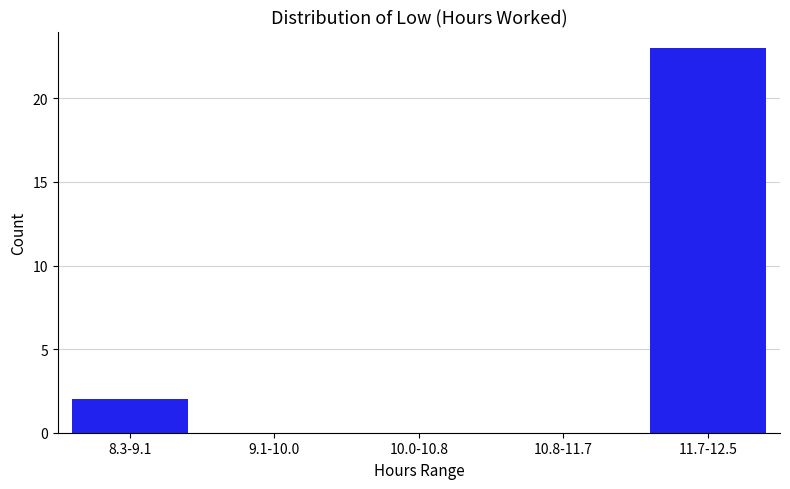

Reading left to right, list all the values displayed in this chart.

8.3-9.1=2	9.1-10.0=0	10.0-10.8=0	10.8-11.7=0	11.7-12.5=23